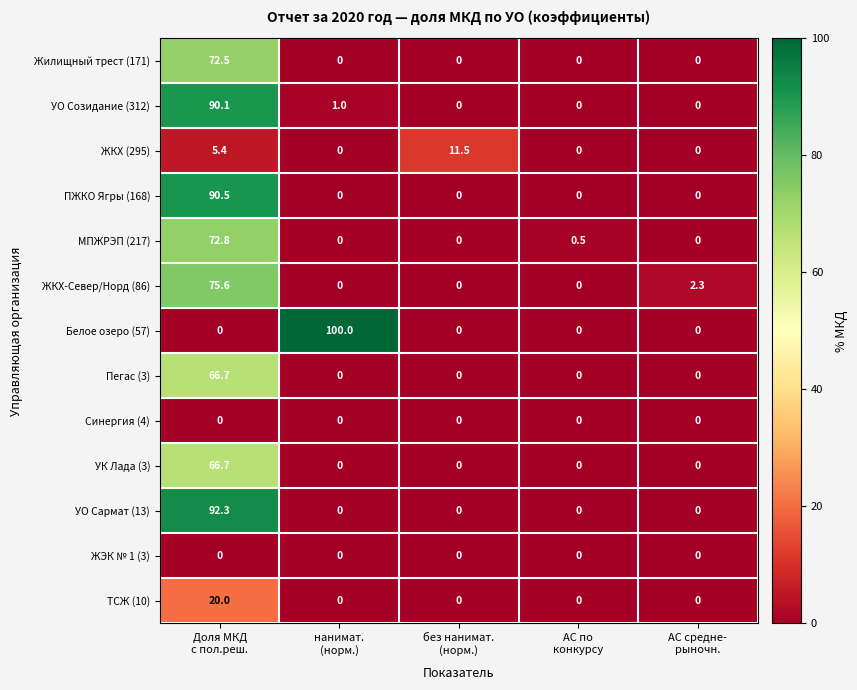

What is the average value of the ТСЖ (10) series?

4.0